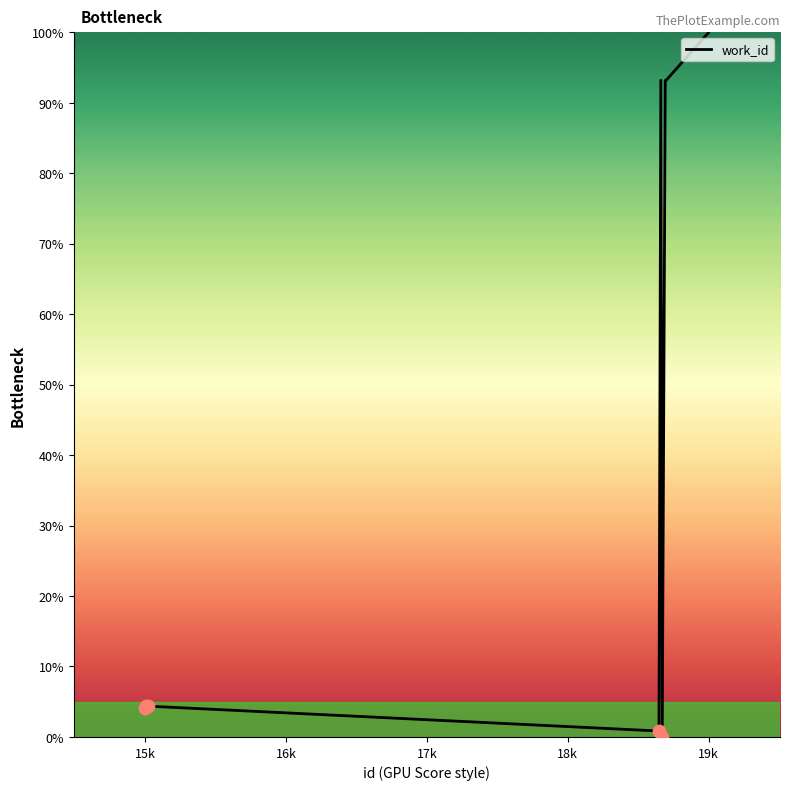

What is the greatest value displayed?

100.0